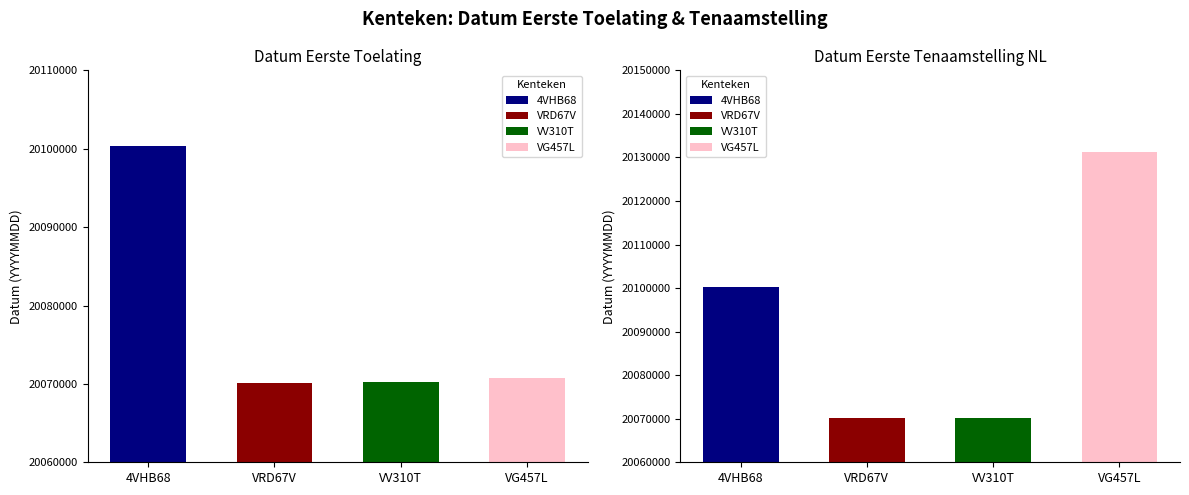

How many data points in datum_eerste_tenaamstelling_in_nederland are above 20100324?

1